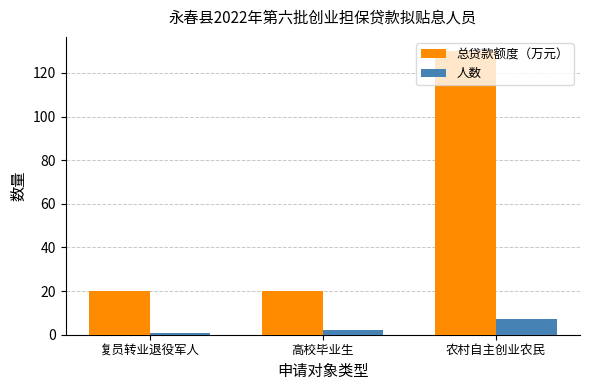

What is the difference between the maximum and second lowest values in the 总贷款额度（万元） series?

110